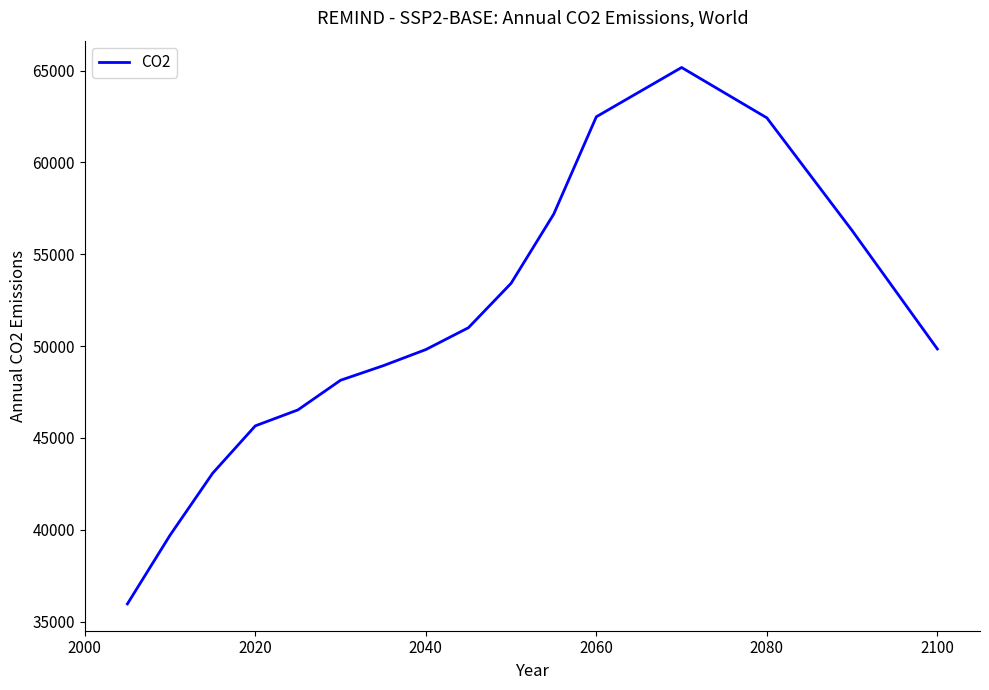

What is the maximum value shown in the chart?

65171.8